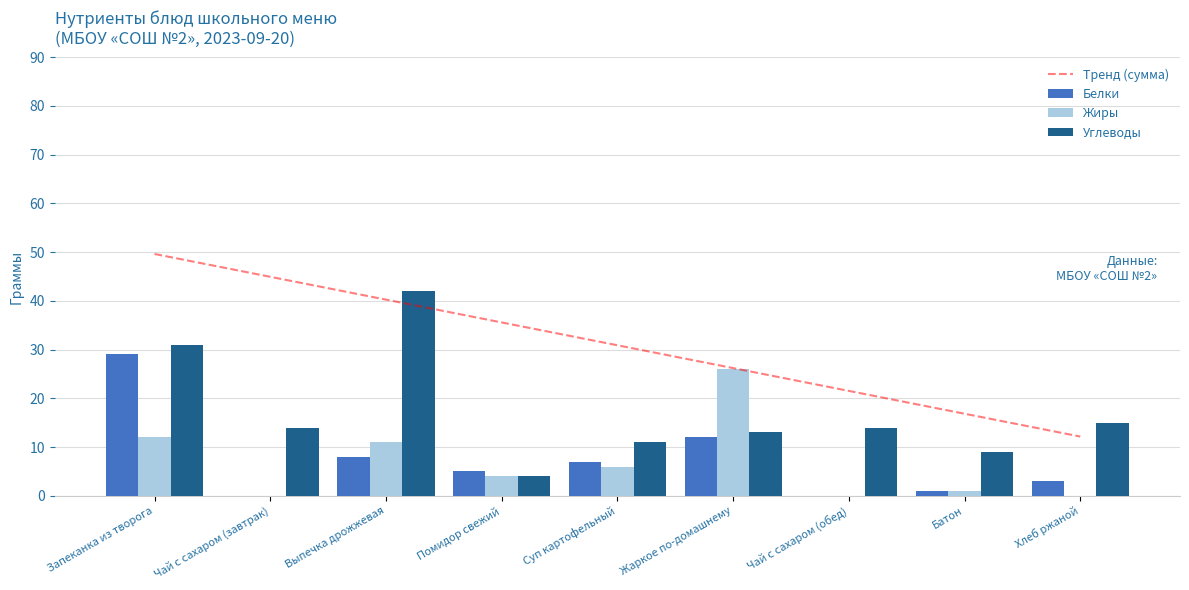

At Выпечка дрожжевая, list the series in order from largest to smallest.

Углеводы, Тренд (сумма), Жиры, Белки